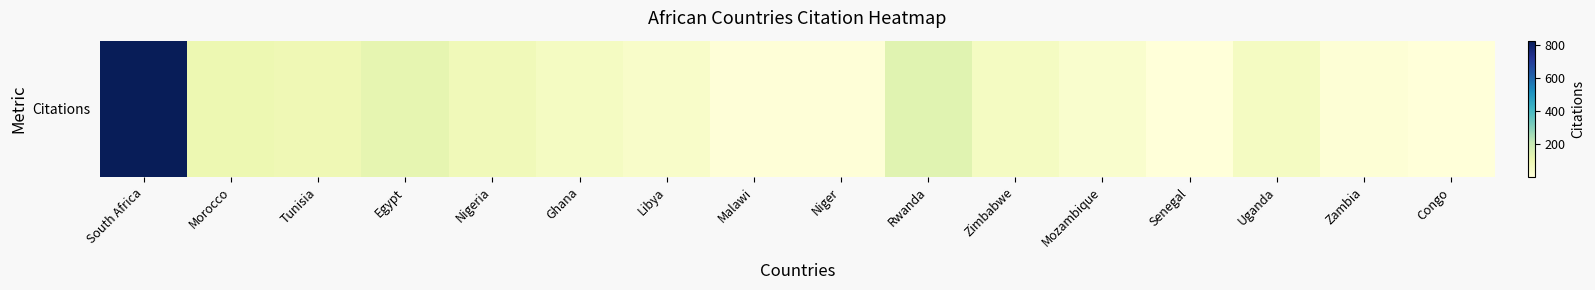

At which label is the value closest to 415?

Rwanda